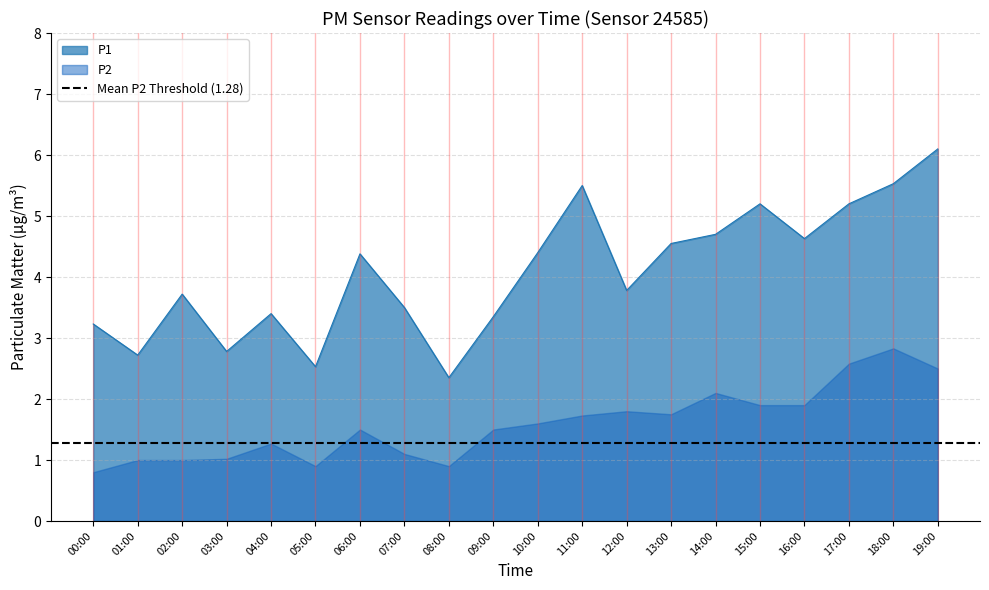

What is the change in value from 00:00 to 19:00?

+2.9